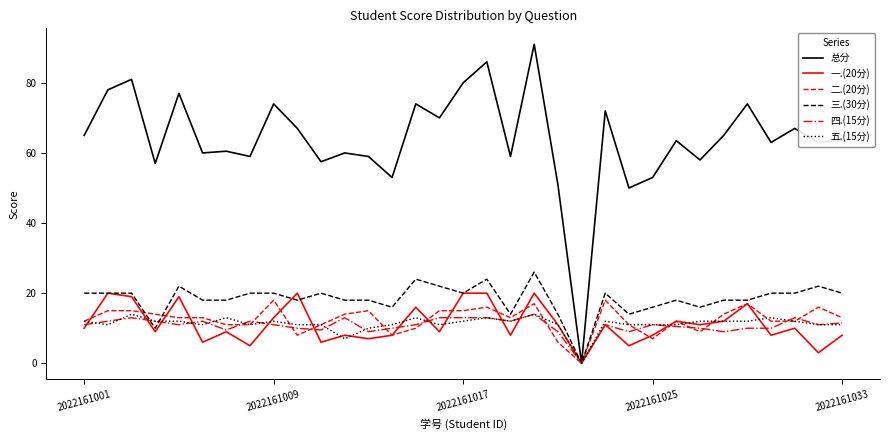

Which series has the widest spread of values?

总分